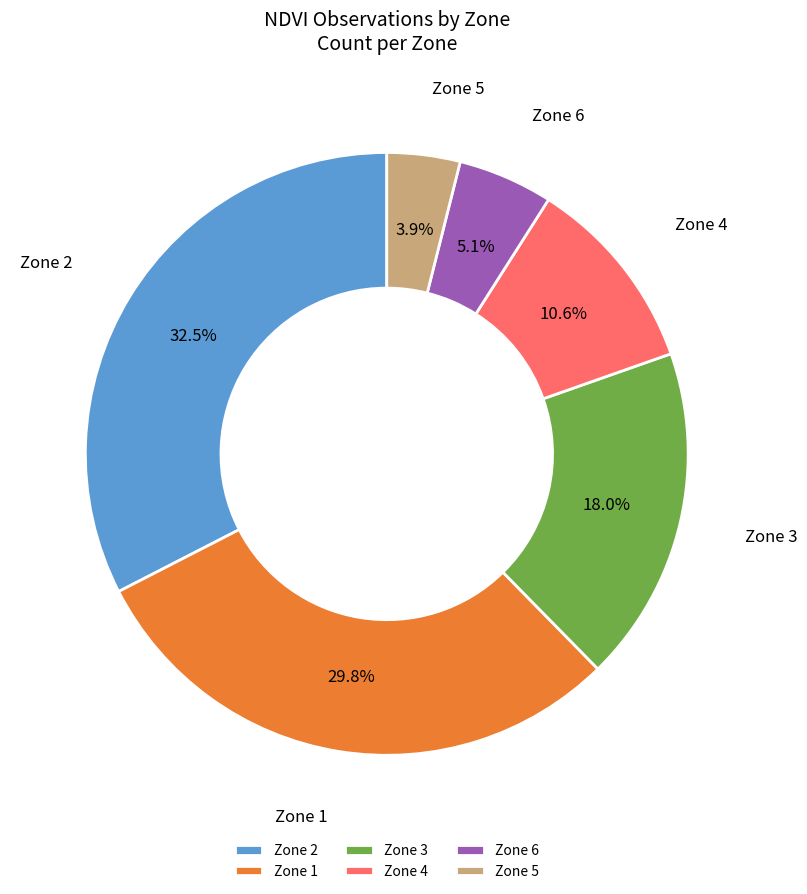

Which slice is the smallest?

Zone 5